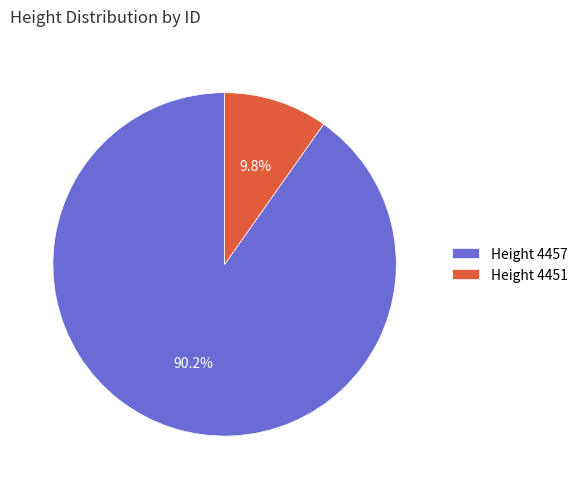

Which category accounts for the majority?

Height 4457